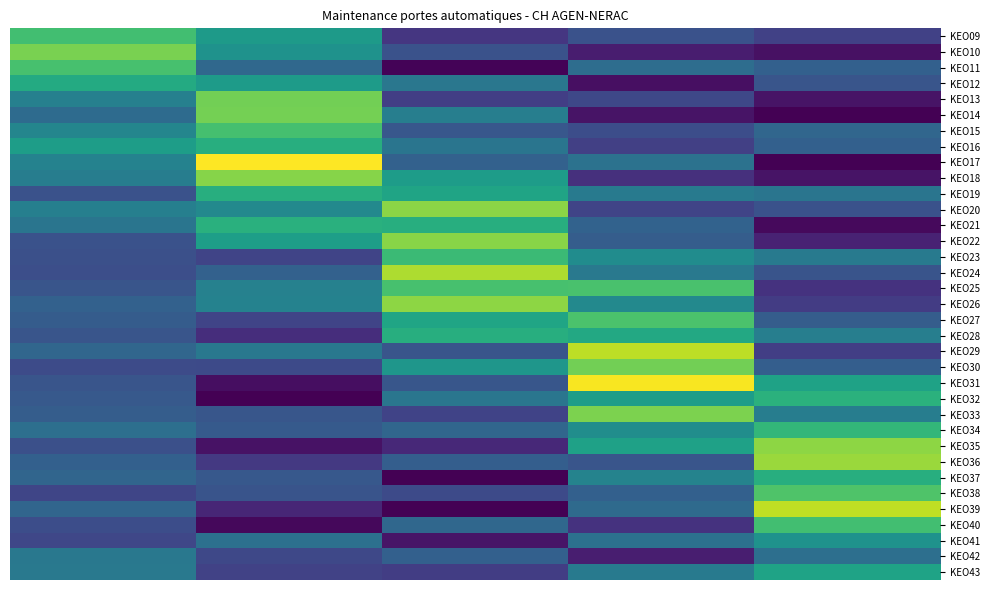

Reading left to right, extract all data points from this chart.

KEO09: 0.7	0.5	0.2	0.3	0.2
KEO10: 0.8	0.5	0.3	0.1	0.0
KEO11: 0.7	0.3	0.0	0.4	0.3
KEO12: 0.6	0.5	0.4	0.0	0.3
KEO13: 0.4	0.8	0.2	0.2	0.1
KEO14: 0.4	0.8	0.4	0.1	0.0
KEO15: 0.5	0.7	0.3	0.2	0.3
KEO16: 0.6	0.6	0.4	0.2	0.3
KEO17: 0.4	1.0	0.3	0.4	0.0
KEO18: 0.4	0.8	0.6	0.1	0.1
KEO19: 0.3	0.6	0.6	0.4	0.4
KEO20: 0.4	0.5	0.8	0.2	0.3
KEO21: 0.4	0.6	0.6	0.3	0.0
KEO22: 0.3	0.6	0.8	0.3	0.1
KEO23: 0.2	0.2	0.7	0.5	0.4
KEO24: 0.2	0.3	0.9	0.4	0.3
KEO25: 0.3	0.4	0.7	0.7	0.1
KEO26: 0.3	0.4	0.8	0.5	0.2
KEO27: 0.3	0.2	0.6	0.7	0.3
KEO28: 0.3	0.1	0.6	0.6	0.4
KEO29: 0.3	0.4	0.3	0.9	0.2
KEO30: 0.2	0.2	0.5	0.8	0.3
KEO31: 0.3	0.0	0.3	1.0	0.6
KEO32: 0.3	0.0	0.4	0.6	0.6
KEO33: 0.3	0.3	0.2	0.8	0.4
KEO34: 0.4	0.3	0.3	0.5	0.7
KEO35: 0.2	0.0	0.1	0.6	0.8
KEO36: 0.3	0.2	0.3	0.3	0.8
KEO37: 0.3	0.3	0.0	0.4	0.6
KEO38: 0.2	0.3	0.2	0.3	0.7
KEO39: 0.3	0.1	0.0	0.3	0.9
KEO40: 0.2	0.0	0.3	0.1	0.7
KEO41: 0.2	0.4	0.1	0.4	0.5
KEO42: 0.4	0.2	0.3	0.1	0.4
KEO43: 0.4	0.2	0.2	0.4	0.6